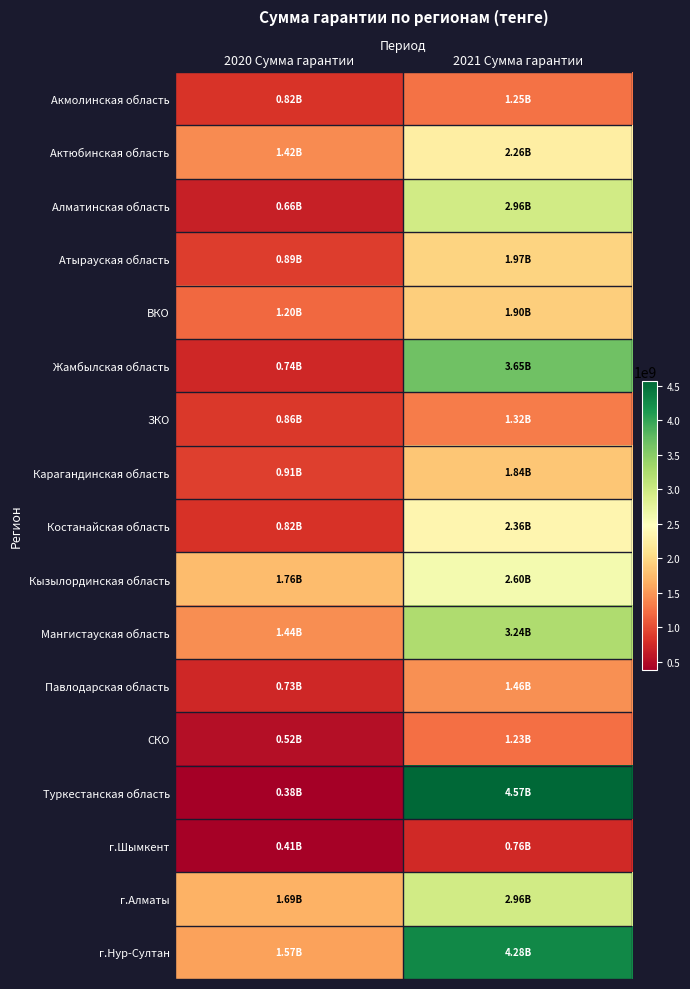

Reading right to left, list all the values displayed in this chart.

Акмолинская область: 2021 Сумма гарантии=1250954860.8	2020 Сумма гарантии=824603433.1
Актюбинская область: 2021 Сумма гарантии=2258954566.5	2020 Сумма гарантии=1420962063.8
Алматинская область: 2021 Сумма гарантии=2960493508.8	2020 Сумма гарантии=662556286.0
Атырауская область: 2021 Сумма гарантии=1967203235.8	2020 Сумма гарантии=893860053.9
ВКО: 2021 Сумма гарантии=1904330317.2	2020 Сумма гарантии=1196775222.6
Жамбылская область: 2021 Сумма гарантии=3653451000.3	2020 Сумма гарантии=739934426.5
ЗКО: 2021 Сумма гарантии=1316696972.7	2020 Сумма гарантии=858986432.8
Карагандинская область: 2021 Сумма гарантии=1839949677.2	2020 Сумма гарантии=911868301.0
Костанайская область: 2021 Сумма гарантии=2358463037.4	2020 Сумма гарантии=820238734.4
Кызылординская область: 2021 Сумма гарантии=2600166763.5	2020 Сумма гарантии=1757444160.6
Мангистауская область: 2021 Сумма гарантии=3242362360.7	2020 Сумма гарантии=1441623864.0
Павлодарская область: 2021 Сумма гарантии=1458435191.8	2020 Сумма гарантии=725902219.2
СКО: 2021 Сумма гарантии=1233744312.8	2020 Сумма гарантии=520458224.9
Туркестанская область: 2021 Сумма гарантии=4569201831.3	2020 Сумма гарантии=380885391.3
г.Шымкент: 2021 Сумма гарантии=756714228.9	2020 Сумма гарантии=412284193.8
г.Алматы: 2021 Сумма гарантии=2964205178.4	2020 Сумма гарантии=1689639599.0
г.Нур-Султан: 2021 Сумма гарантии=4283501768.3	2020 Сумма гарантии=1567672118.0